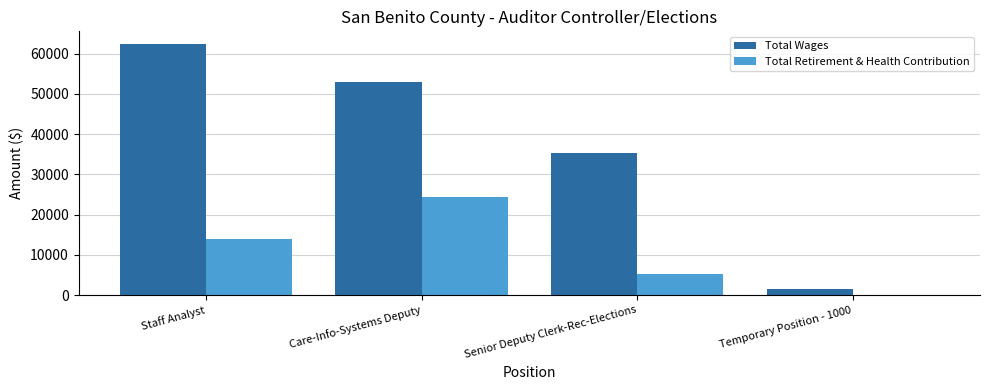

Between Staff Analyst and Senior Deputy Clerk-Rec-Elections, which series saw the biggest shift?

Total Wages